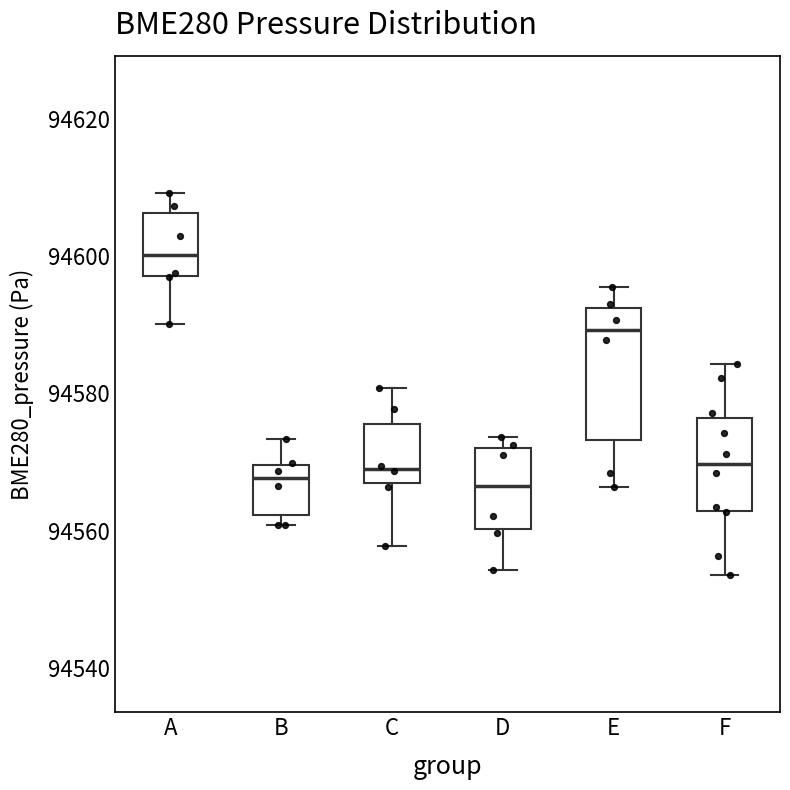

Which box has the highest median line?

A